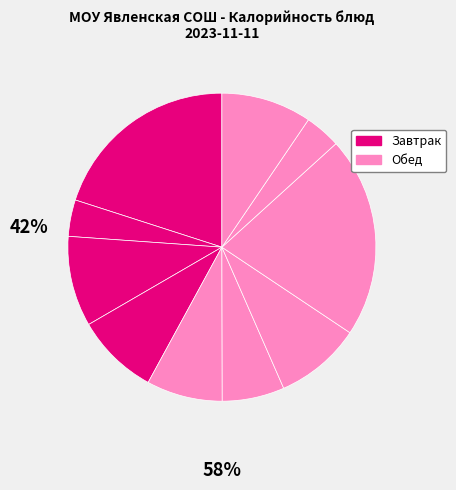

Is there any slice that represents more than half of the pie?

No